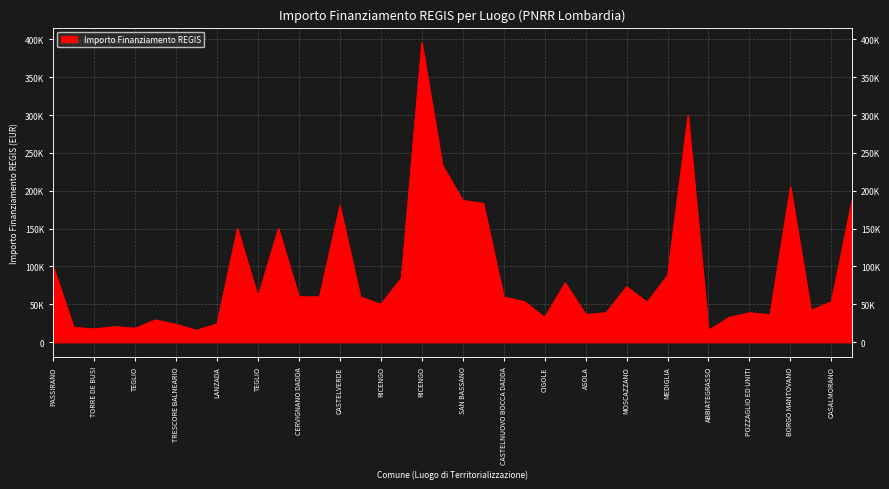

Read the value at MARMIROLO.

32804.9